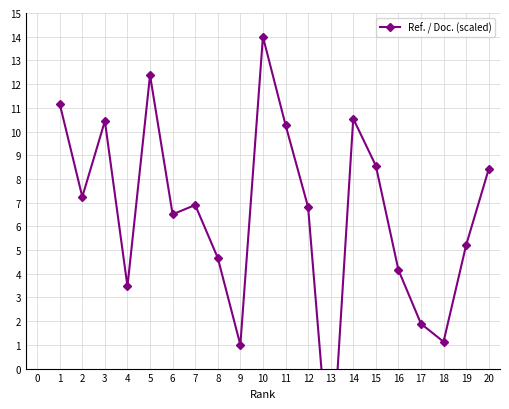

Reading right to left, list all the values displayed in this chart.

8.4	5.2	1.1	1.9	4.2	8.6	10.5	-4.7	6.8	10.3	14.0	1.0	4.7	6.9	6.5	12.4	3.5	10.4	7.2	11.2